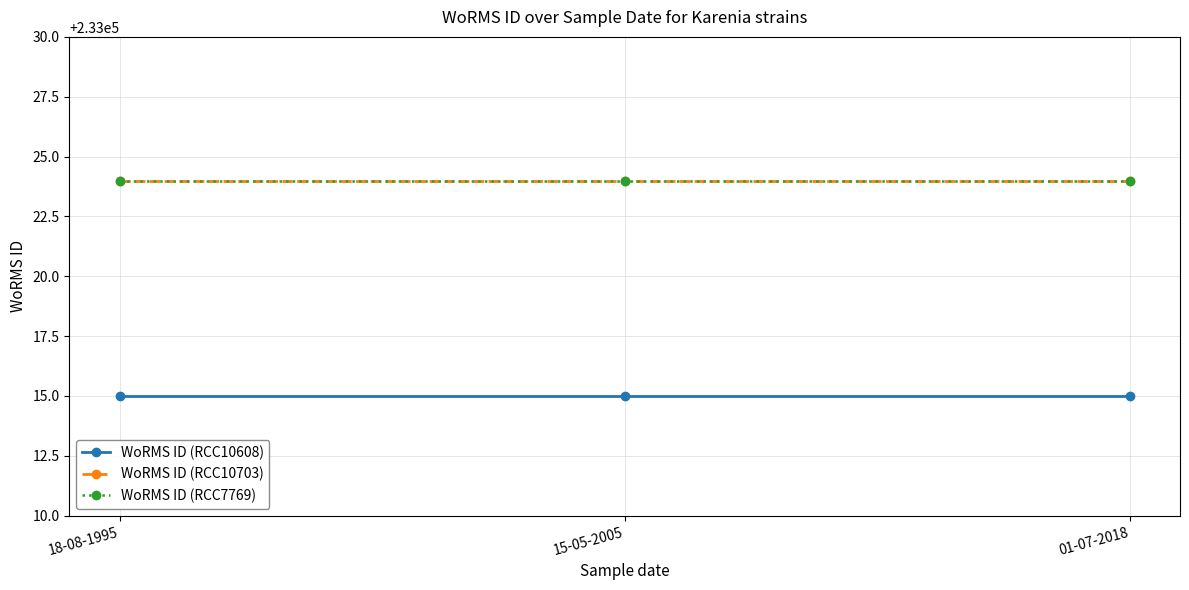

What is the total value across all series at 15-05-2005?

699063